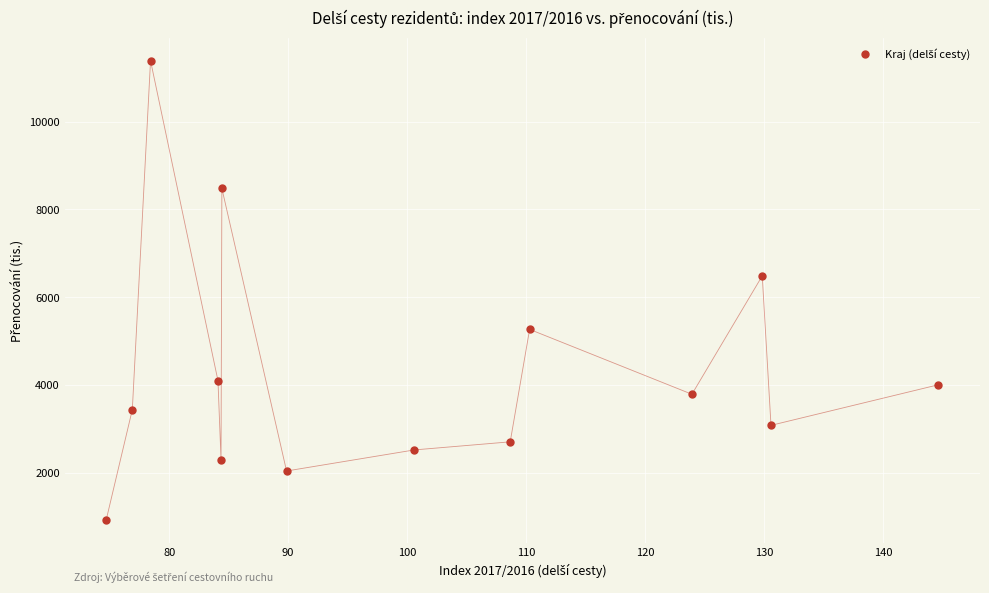

What is the range of X values (max minus min)?

70.0